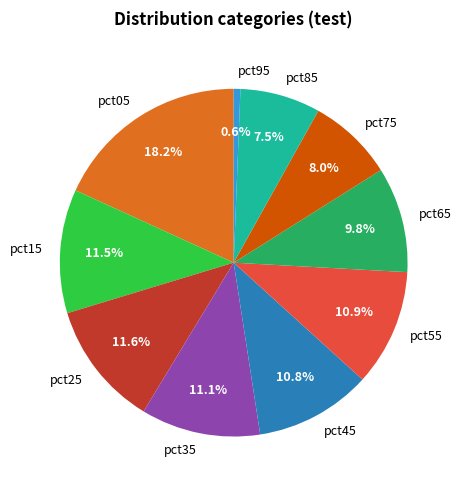

Is there any slice that represents more than half of the pie?

No